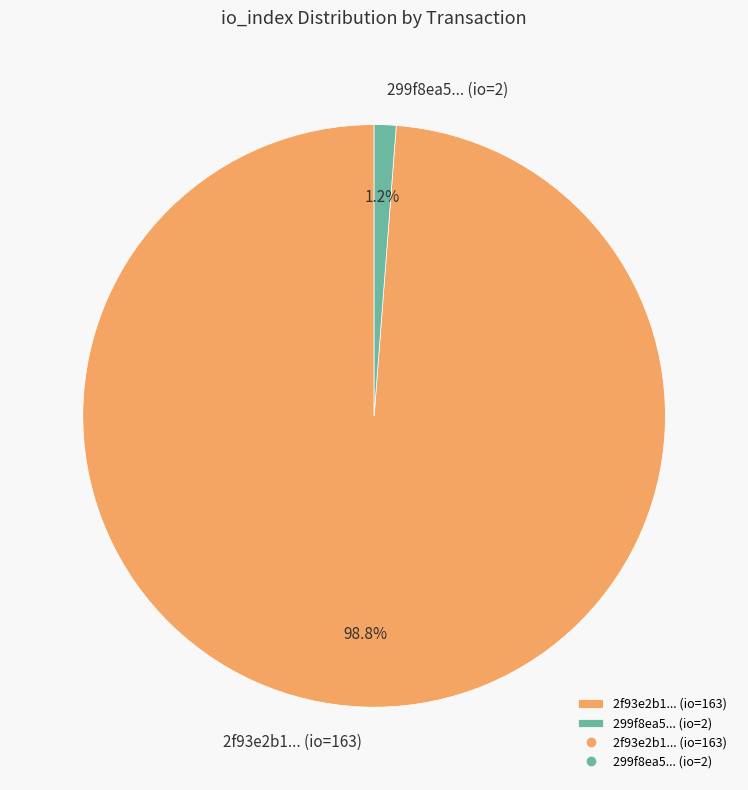

Rank the categories by value from lowest to highest.

299f8ea5... (io=2), 2f93e2b1... (io=163)